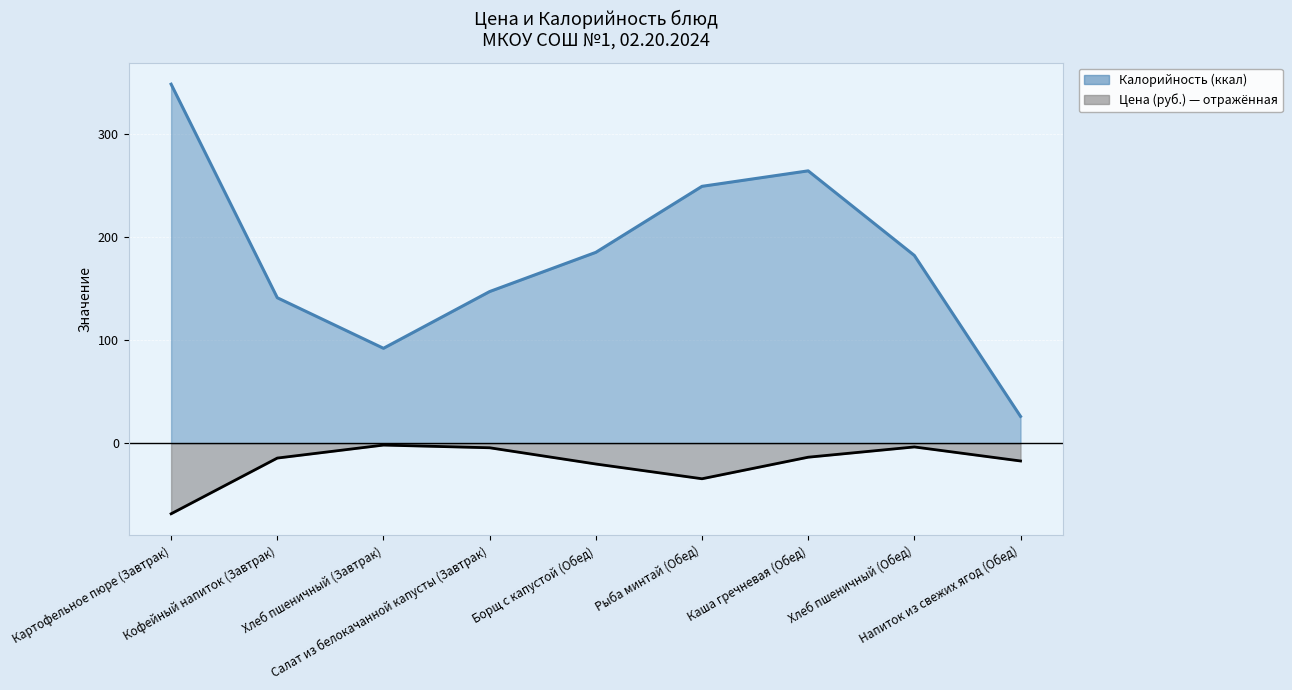

What is the sum of all Цена (руб.) values?

-178.0